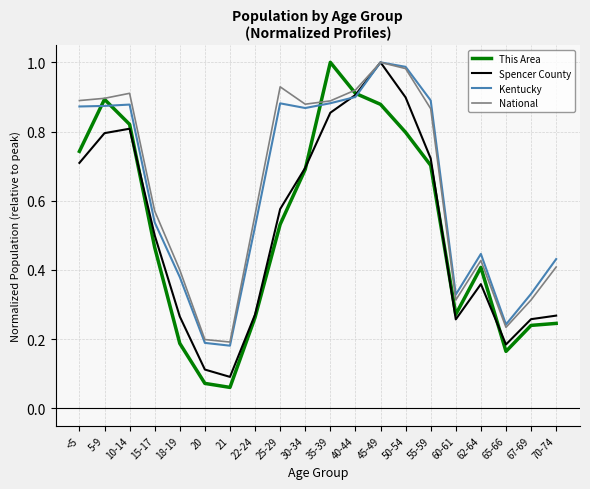

Which series changed the most between 21 and 50-54?

Spencer County